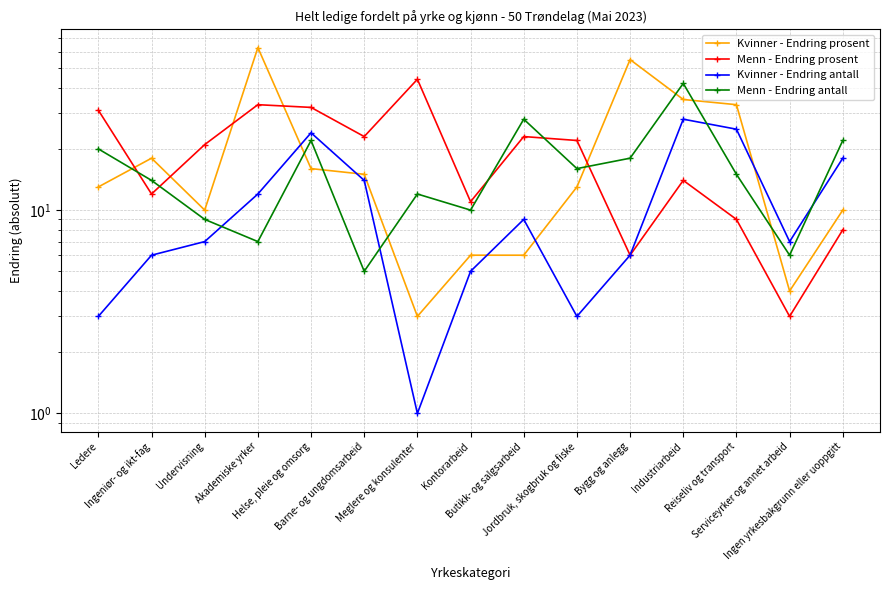

In Kvinner - Endring prosent, how many points are higher than both neighbors (excluding endpoints)?

3